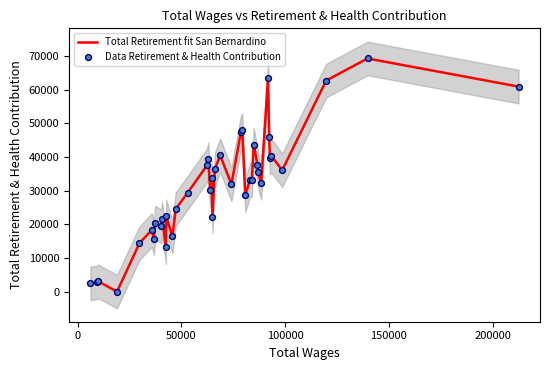

Which series reaches the maximum Y coordinate?

Total Retirement fit San Bernardino